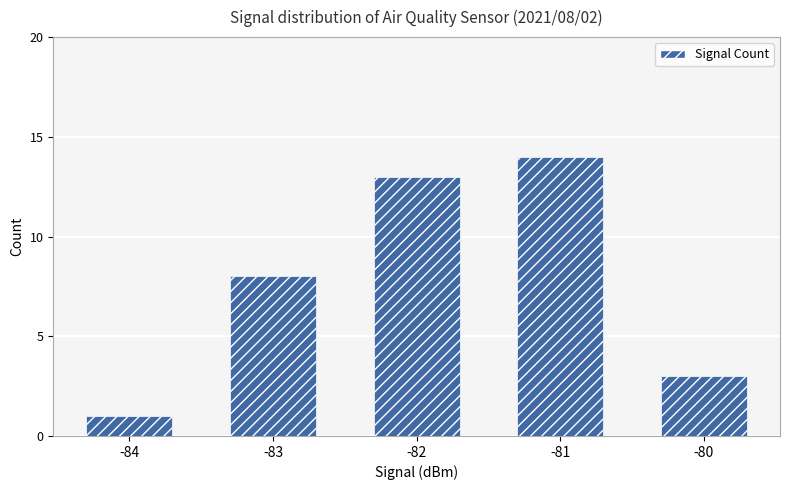

Does the chart contain stacked bars?

No